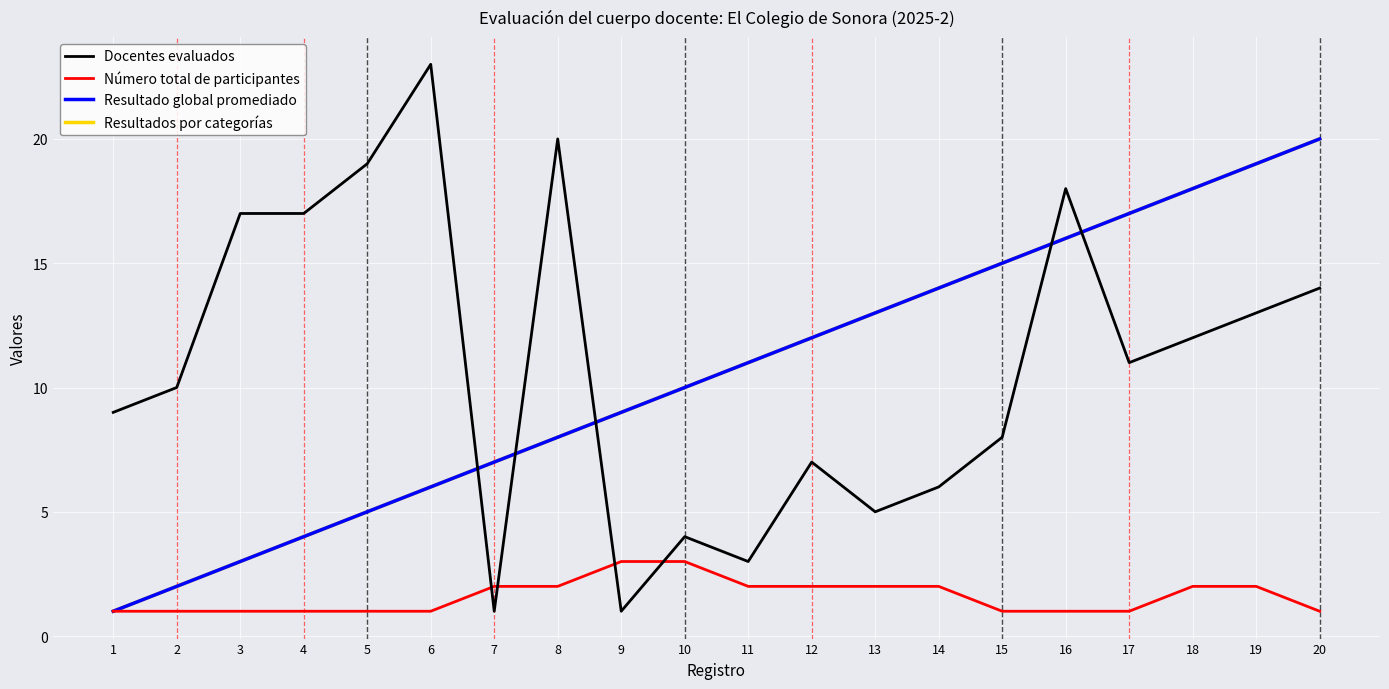

What is the difference between the highest and lowest values at 20?

19